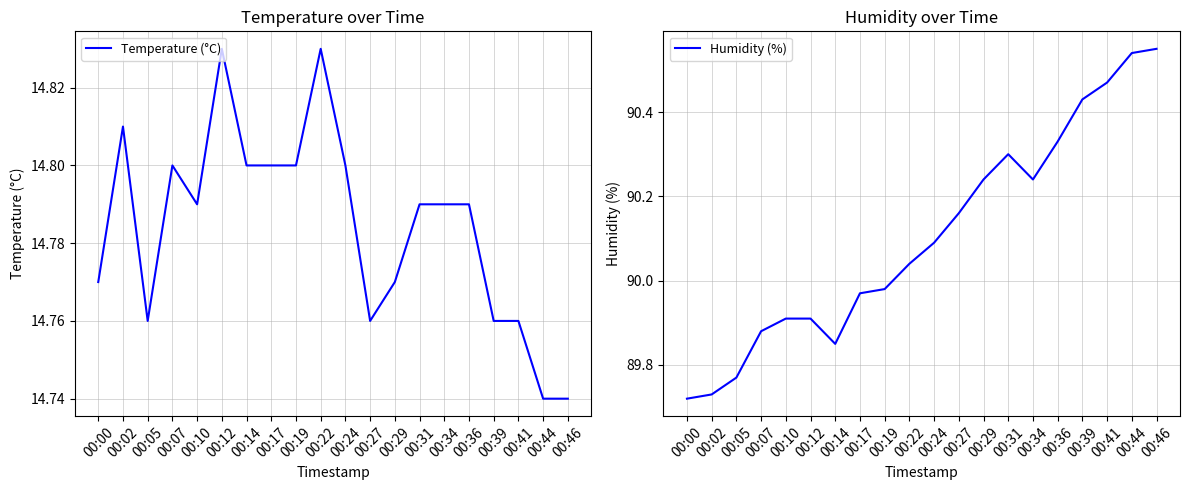

Which category has the lowest value across all series?

00:44